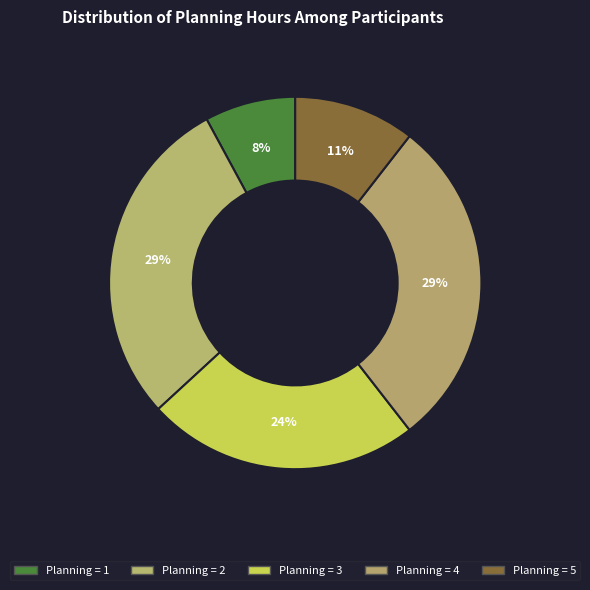

Is there a majority slice in this chart?

No